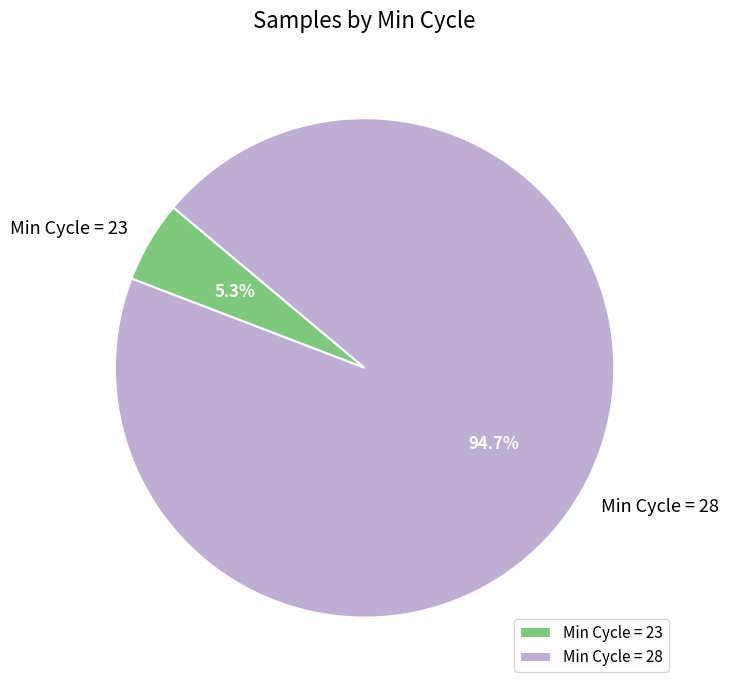

Which category has the smallest portion of the pie?

Min Cycle = 23